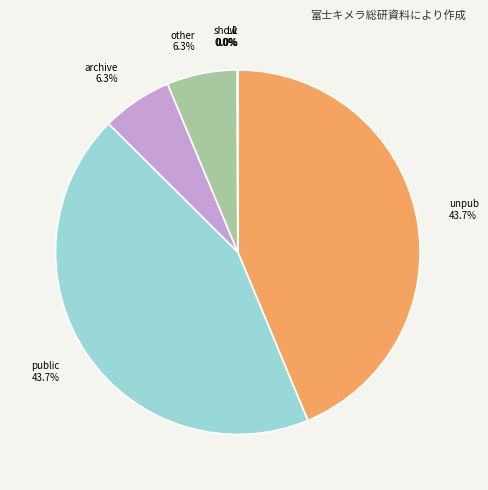

Between public 43.7% and archive 6.3%, which is larger?

public 43.7%